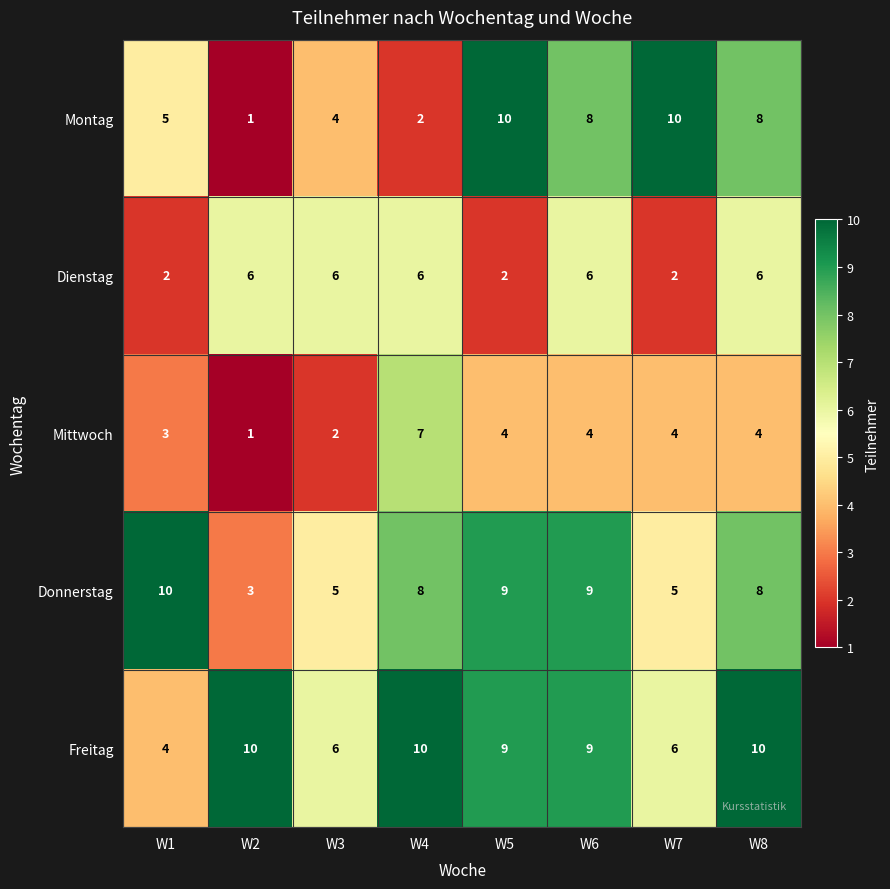

At which label does Freitag first exceed 9?

W2